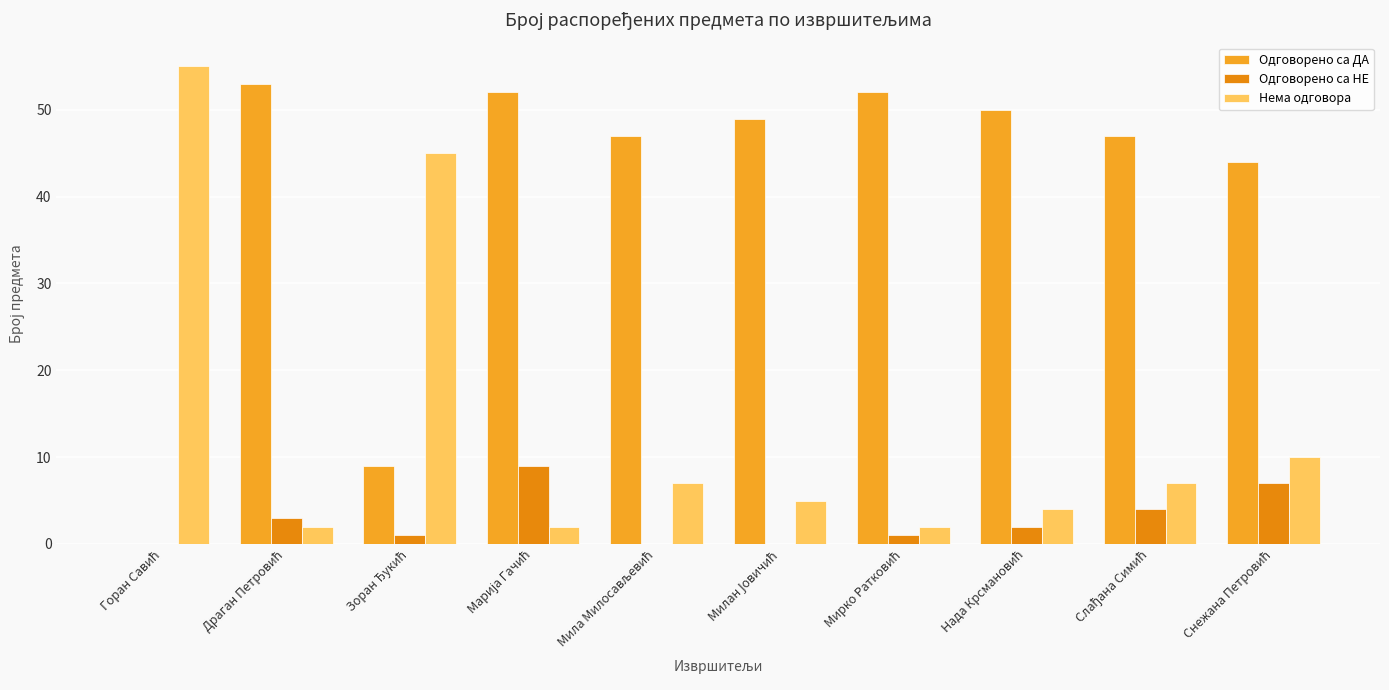

How many series are shown in this chart?

3